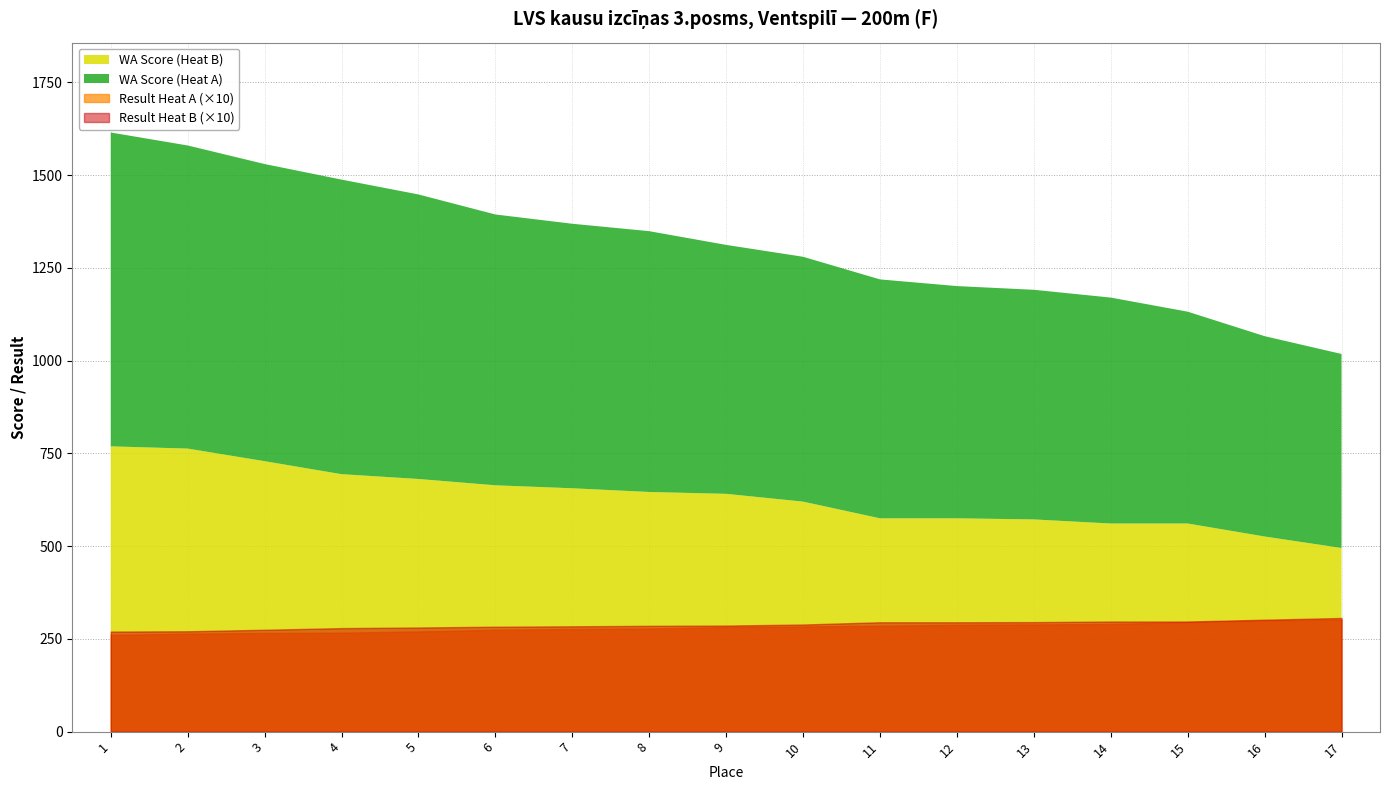

What value does the Result_B series have at 7?

28.4